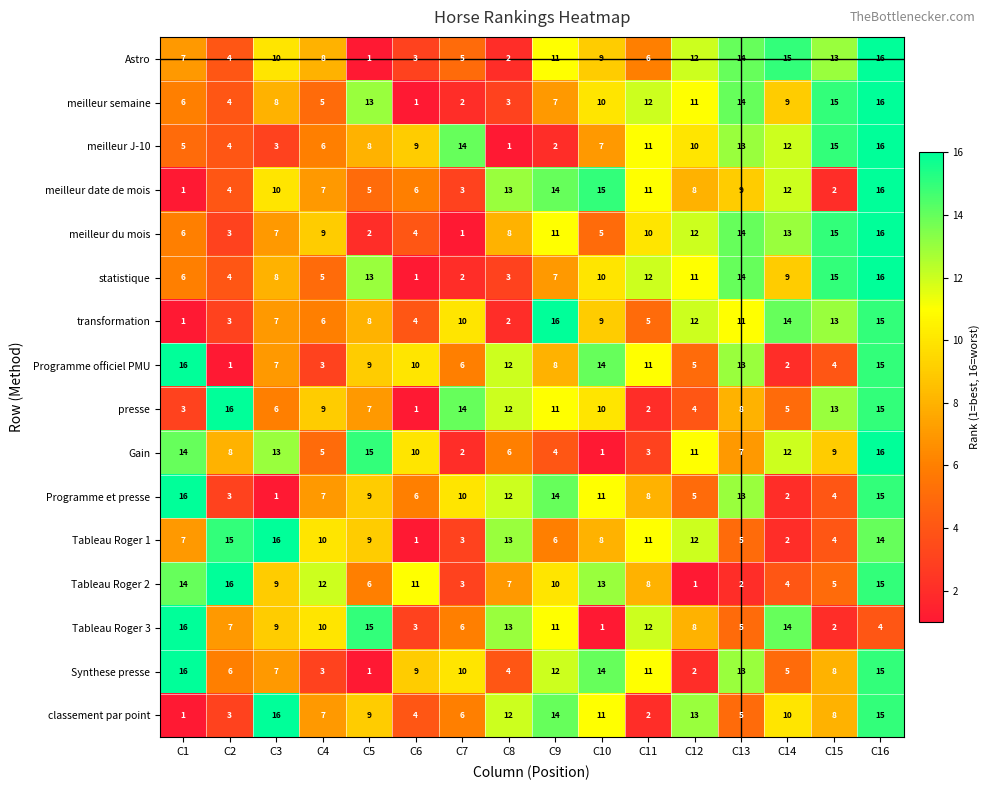

The Tableau Roger 3 series shows 11 at C9. True or false?

True